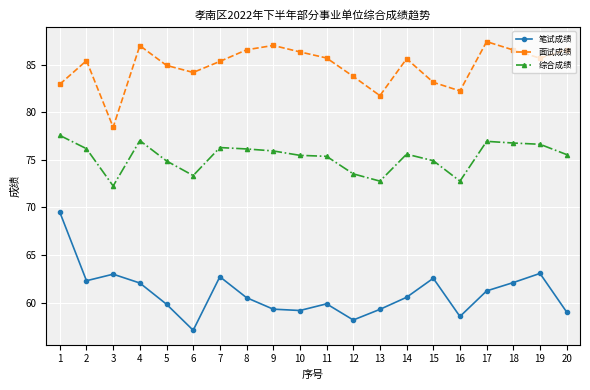

What is the average value of the 面试成绩 series?

84.8